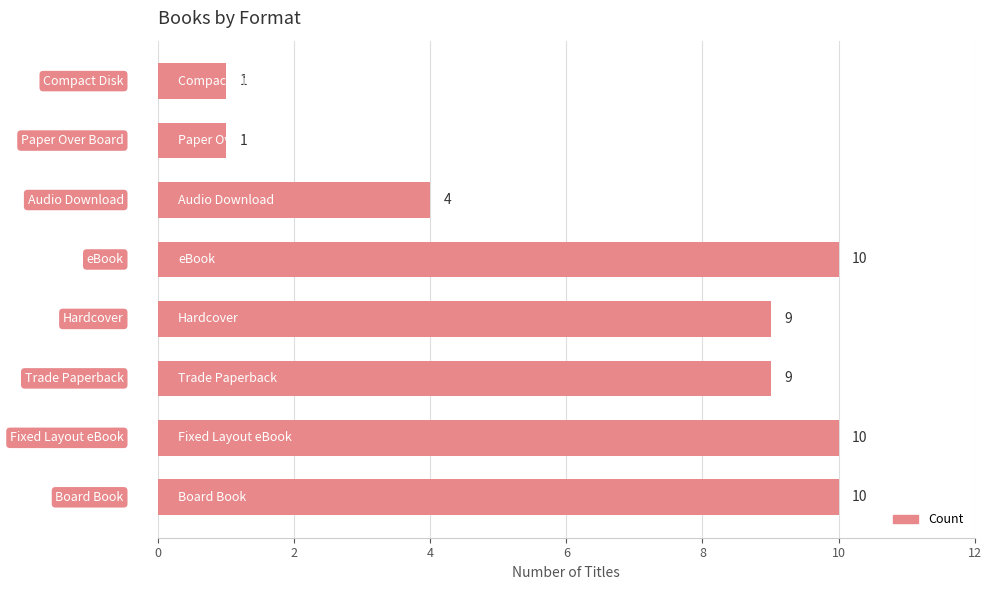

What is the maximum value shown in the chart?

10